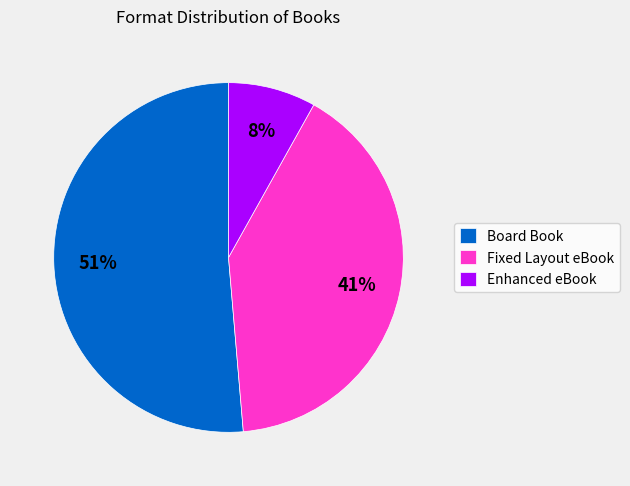

To the nearest percent, what is the difference between the largest and smallest slice percentages?

43%